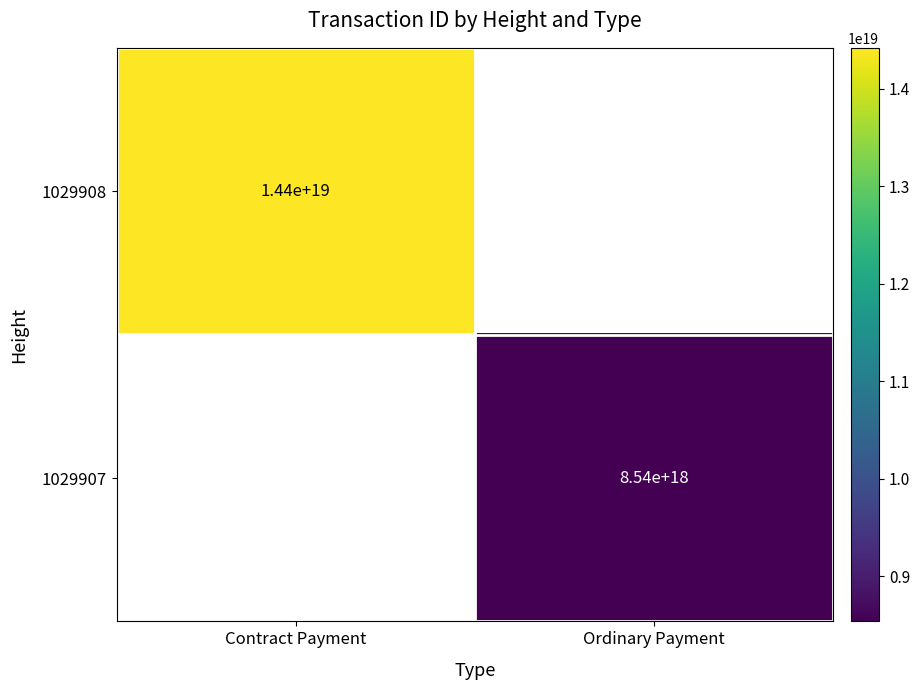

Is it true that 1029907 equals 8540000000000000000 at Ordinary Payment?

True